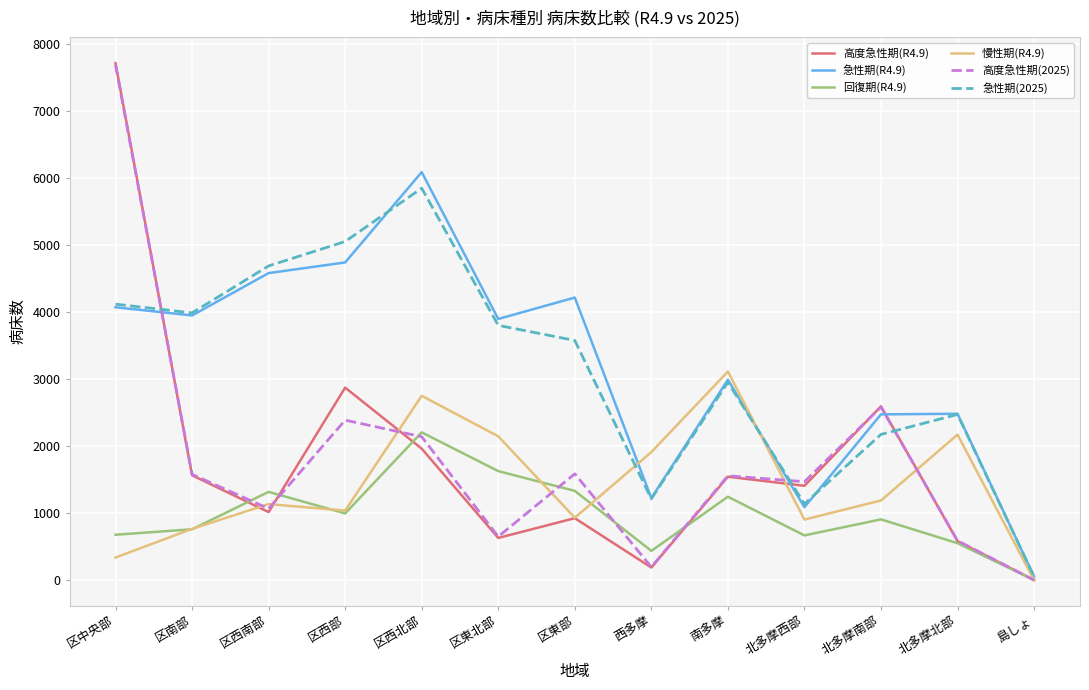

The value of 高度急性期(R4.9) at 北多摩南部 is 1281. True or false?

False